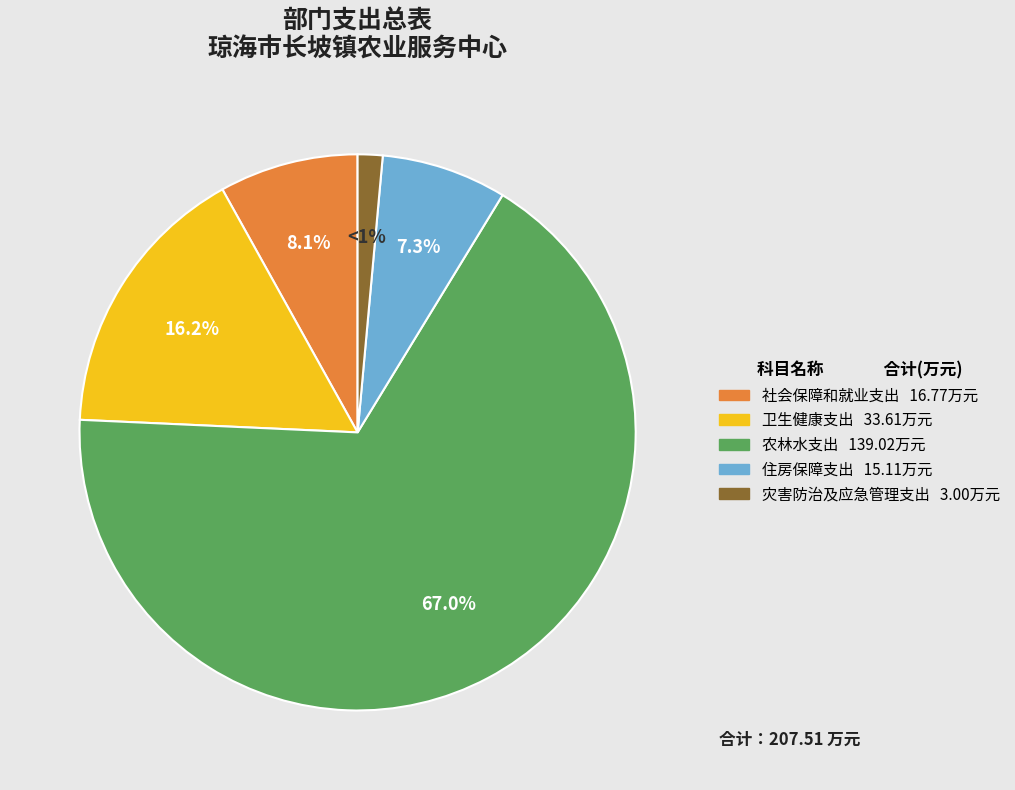

Which category has the smallest portion of the pie?

灾害防治及应急管理支出